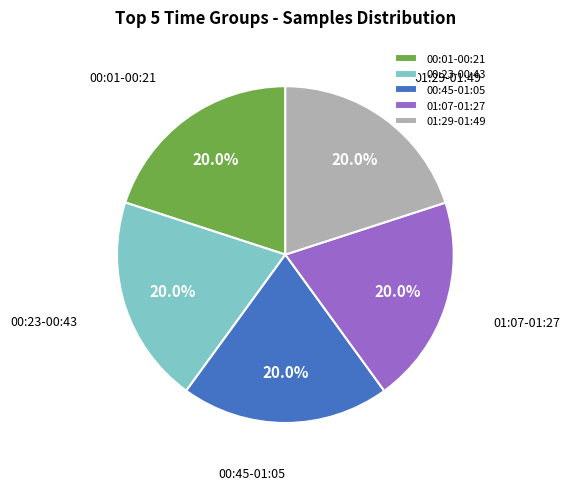

Is there any slice that represents more than half of the pie?

No